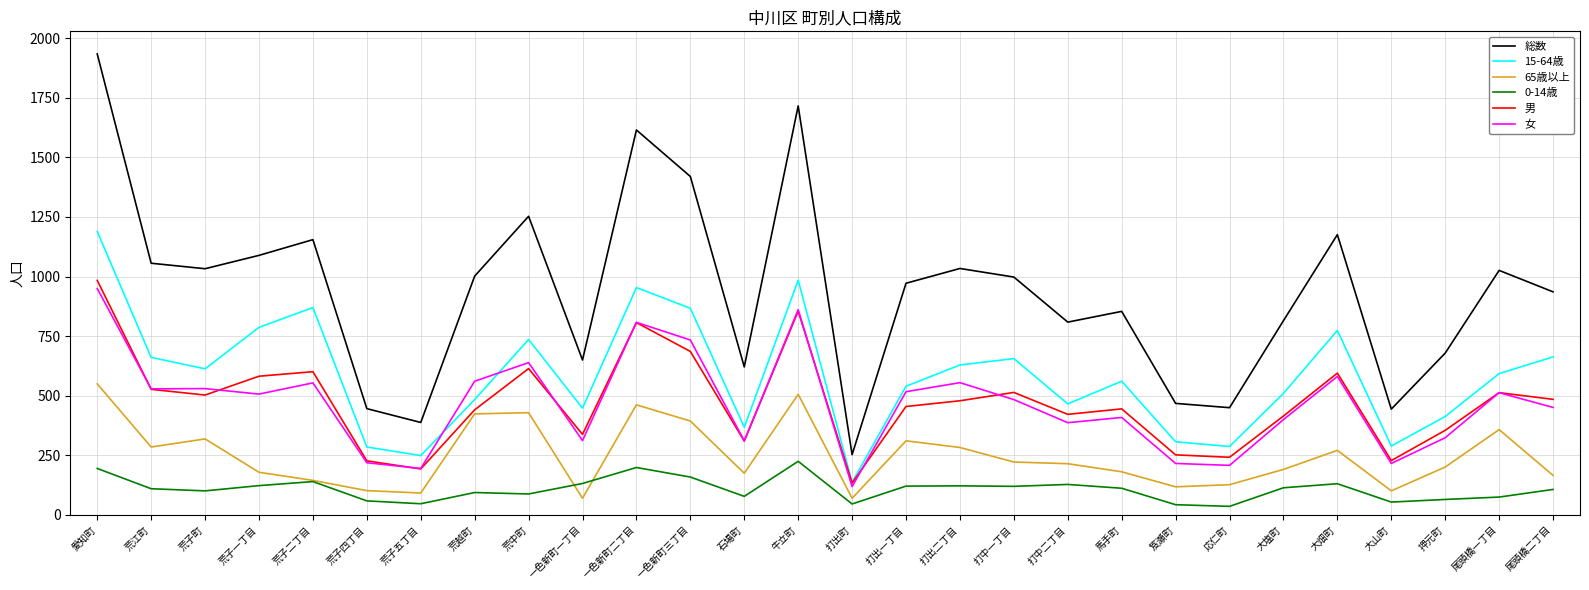

The value of 女 at 打出町 is 119. True or false?

True